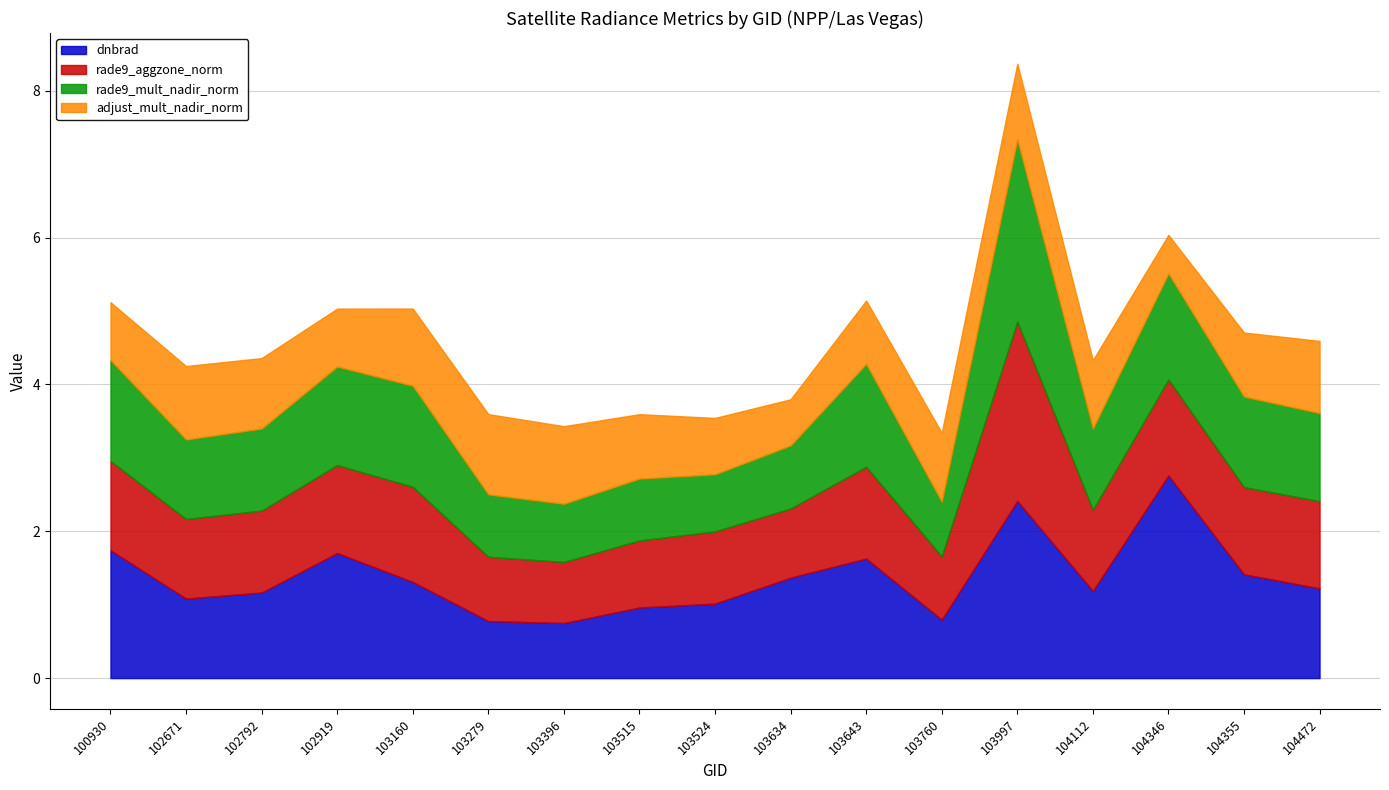

Does the chart have visible grid lines?

Yes